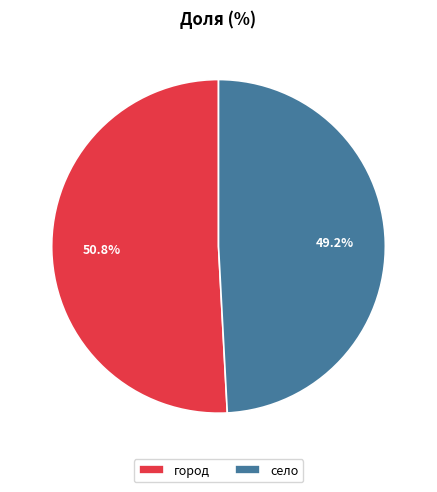

Rank the categories by value from lowest to highest.

село, город